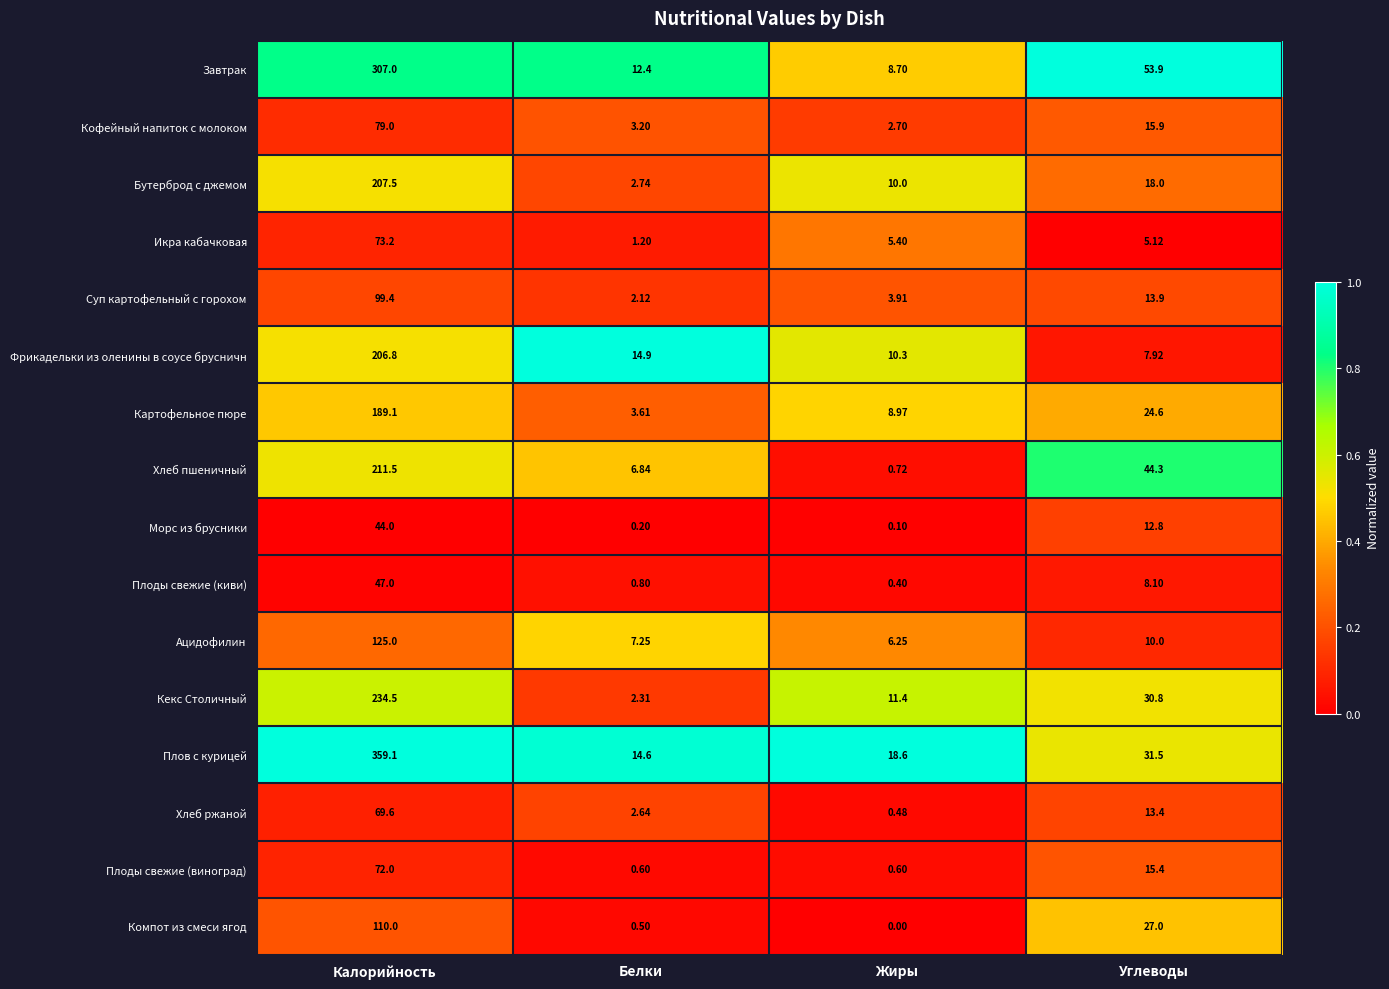

Rank the series at Жиры from lowest to highest value.

Компот из смеси ягод, Морс из брусники, Плоды свежие (киви), Хлеб ржаной, Плоды свежие (виноград), Хлеб пшеничный, Кофейный напиток с молоком, Суп картофельный с горохом, Икра кабачковая, Ацидофилин, Завтрак, Картофельное пюре, Бутерброд с джемом, Фрикадельки из оленины в соусе брусничн, Кекс Столичный, Плов с курицей